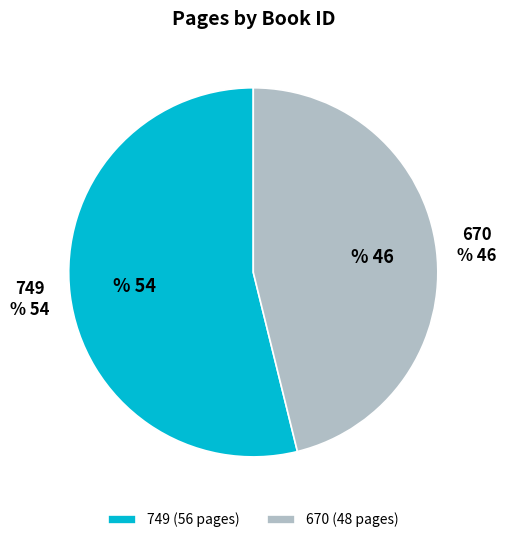

How many segments does this pie chart have?

2